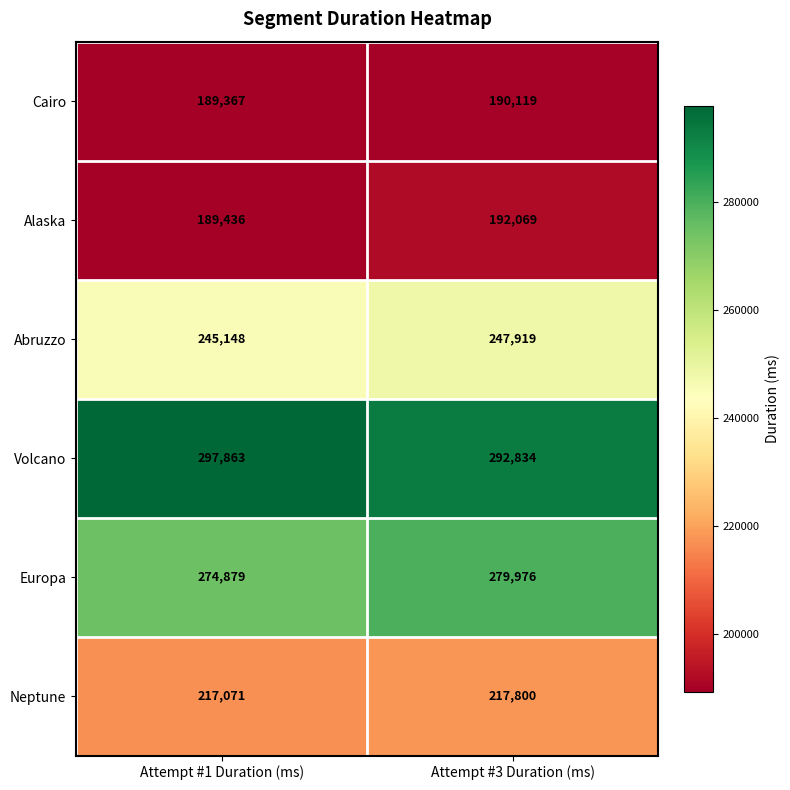

Is it true that Alaska equals 192069 at Attempt #3 Duration (ms)?

True